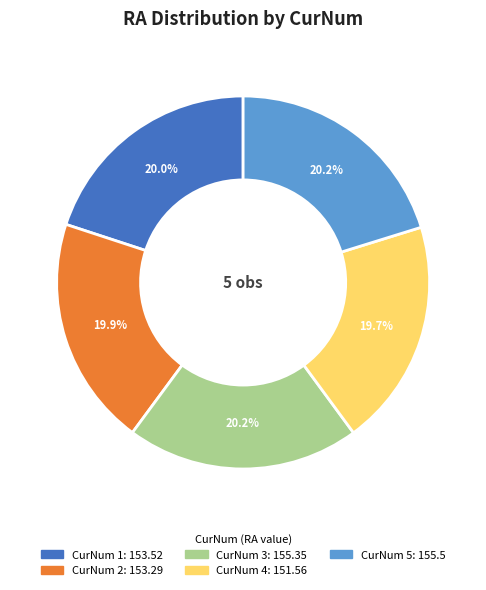

Does any single category account for the majority?

No